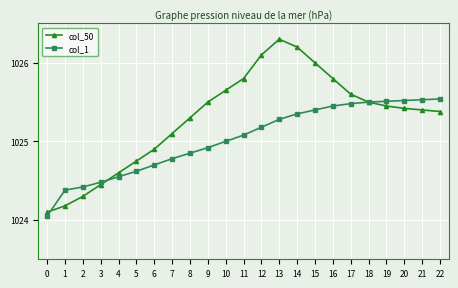

How many series are shown in this chart?

2